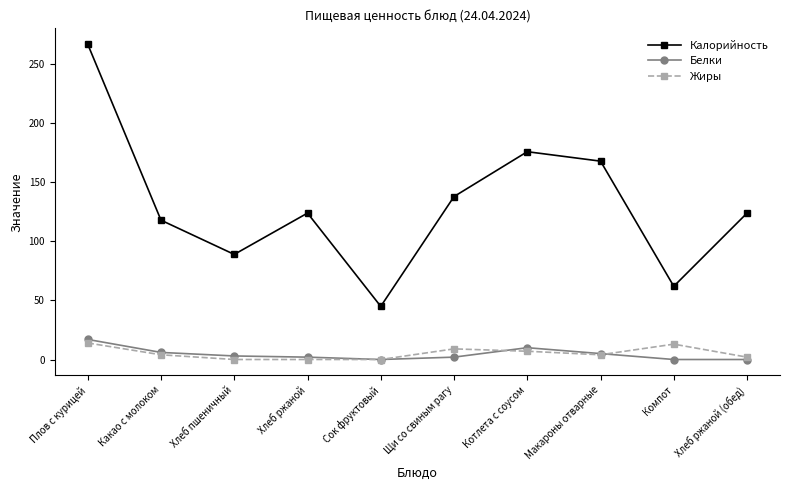

Is it true that Калорийность equals 282 at Котлета с соусом?

False